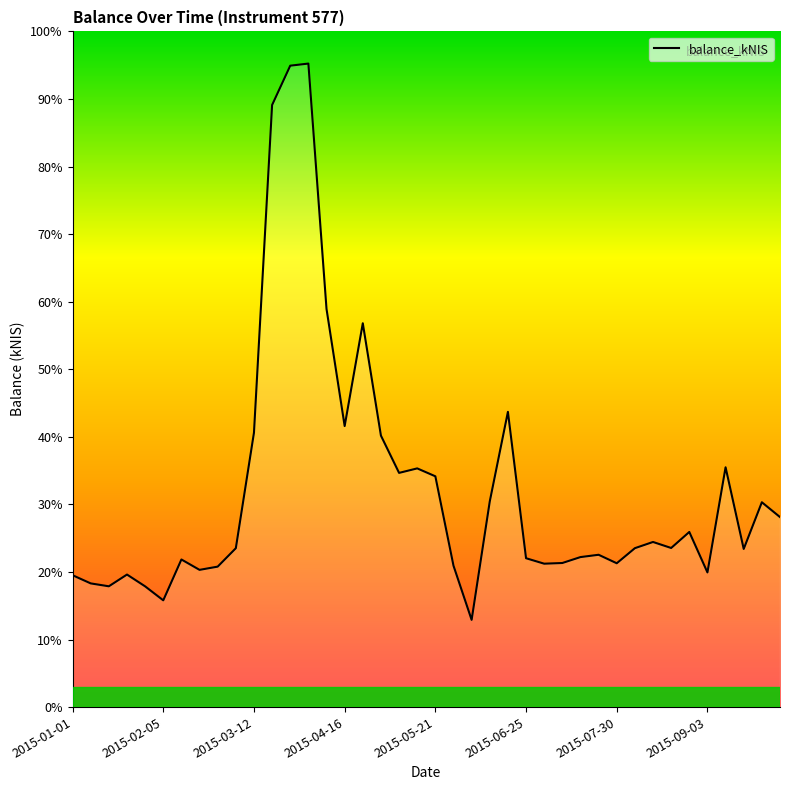

Does the chart display data point markers on the line(s)?

No